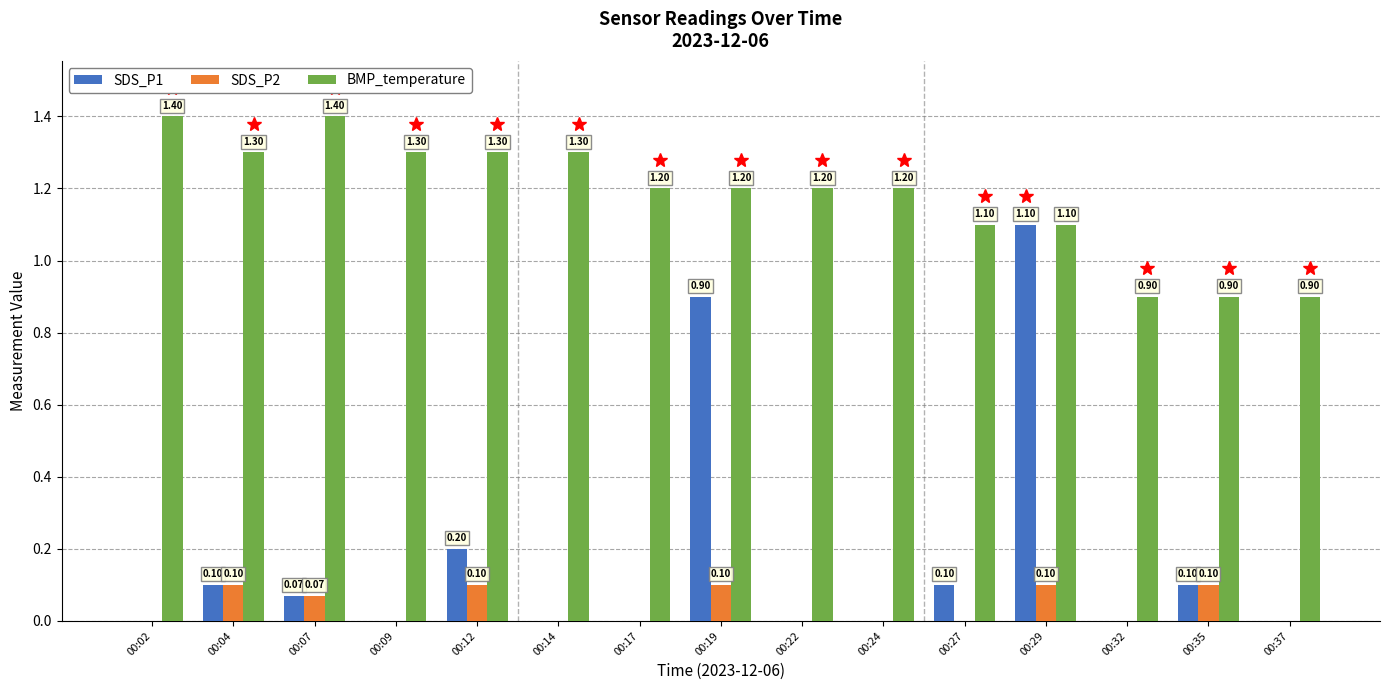

Is the value of SDS_P2 at 00:27 greater than the value of BMP_temperature at 00:22?

No